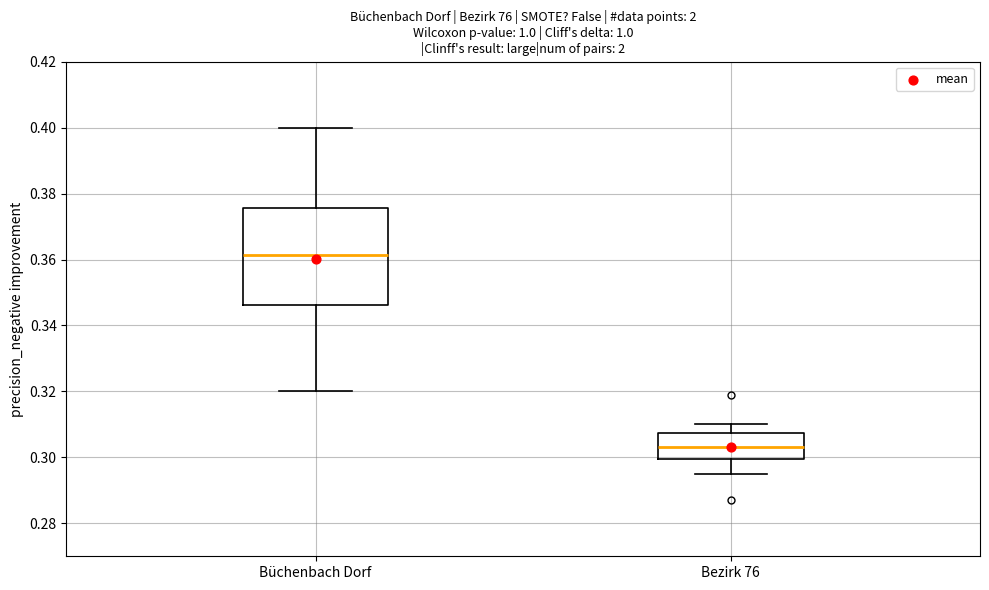

Comparing the boxes themselves (not the whiskers), which one is the tallest?

Büchenbach Dorf